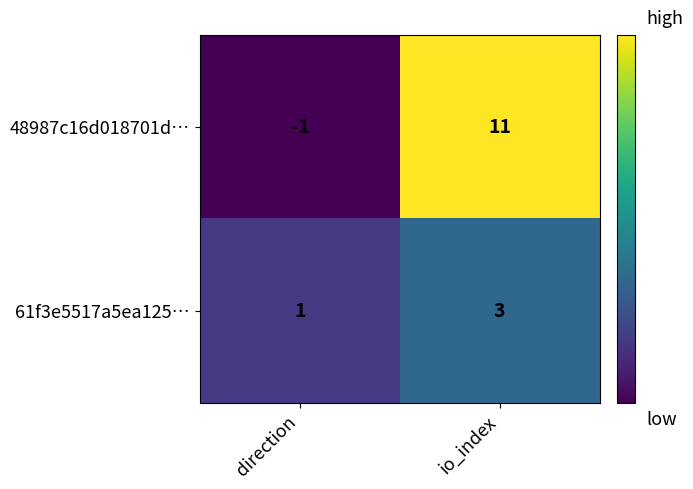

List the series in order of their peak value, highest first.

48987c16d018701d…, 61f3e5517a5ea125…